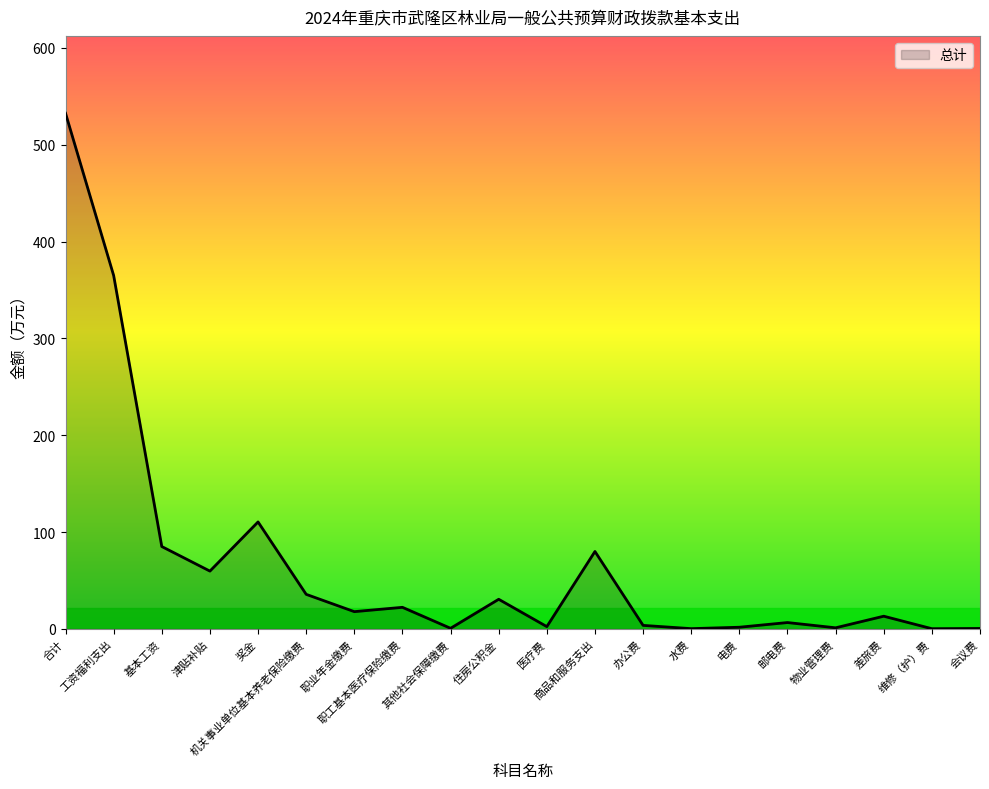

What is the difference between the maximum and minimum values?

532.2